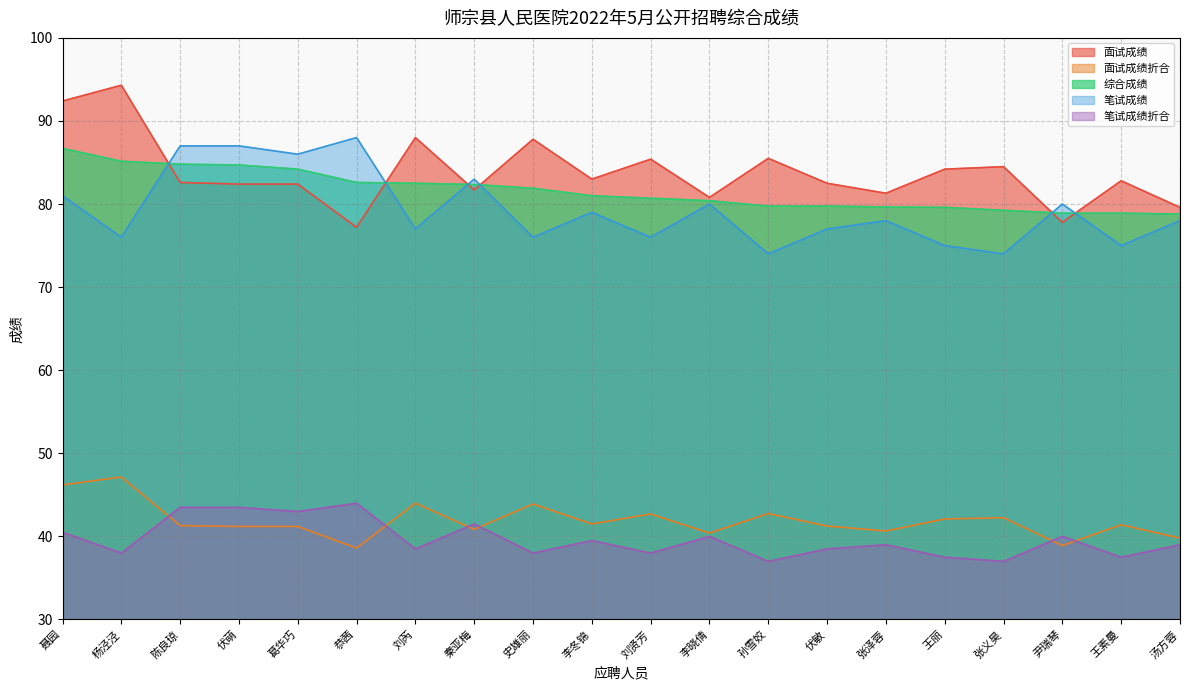

What is the label of the 13th point from the left?

孙雪姣